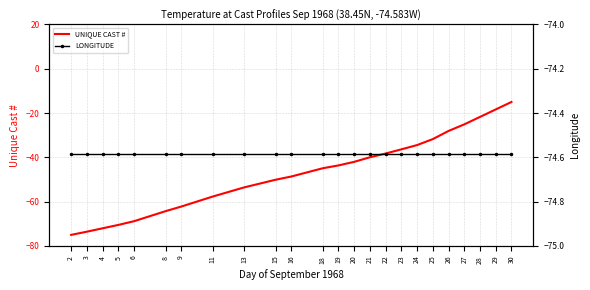

What are all the series names shown in the legend?

UNIQUE CAST #, LONGITUDE